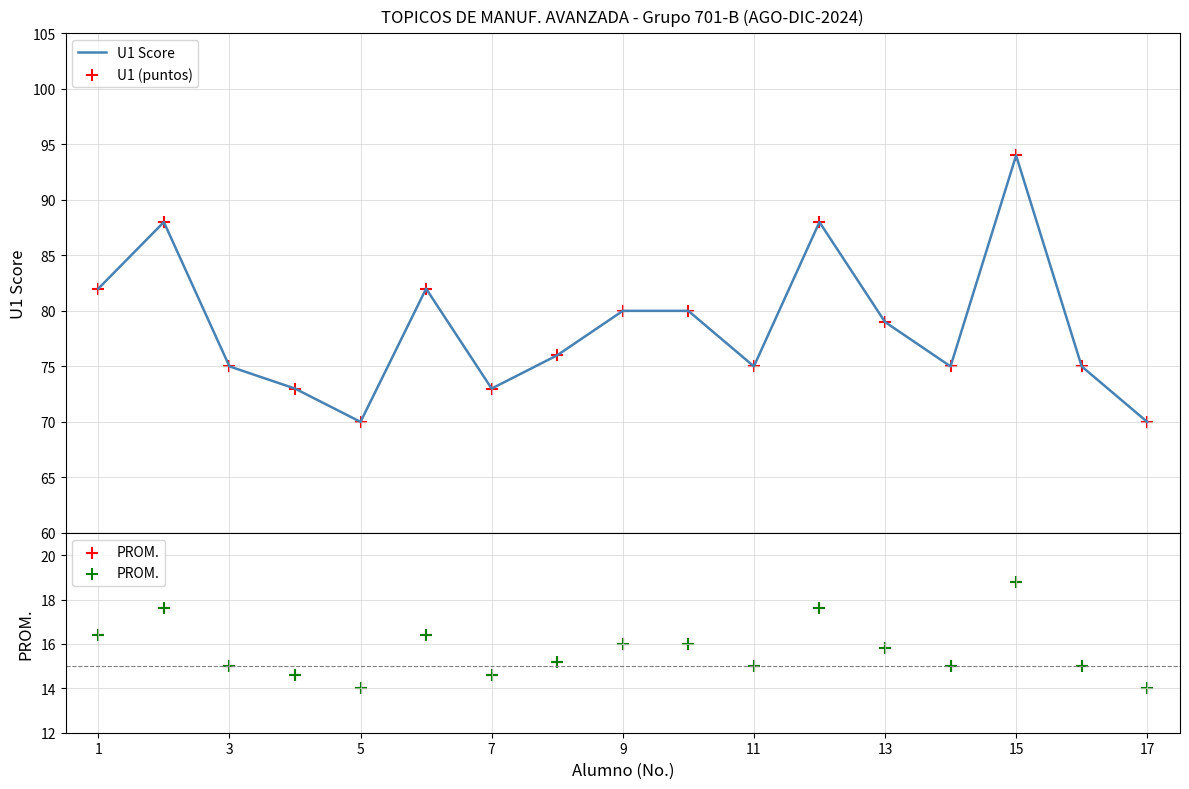

Which series has the largest Y range (max minus min)?

U1 Score